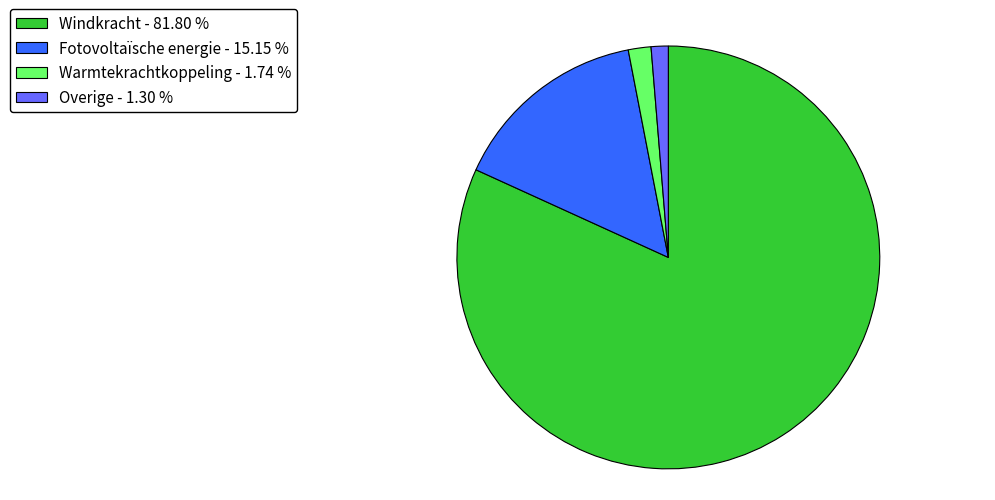

The Windkracht slice represents 70% of the pie. True or false?

False